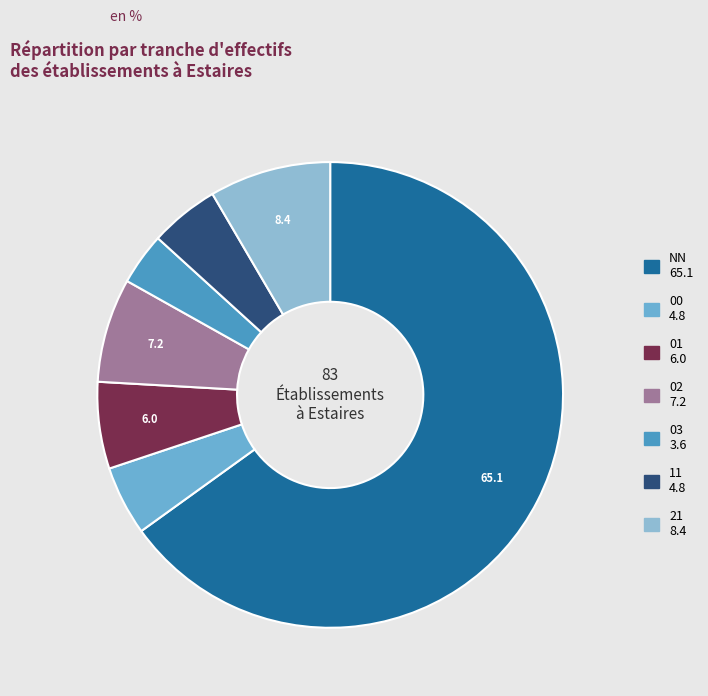

How many segments does this pie chart have?

7